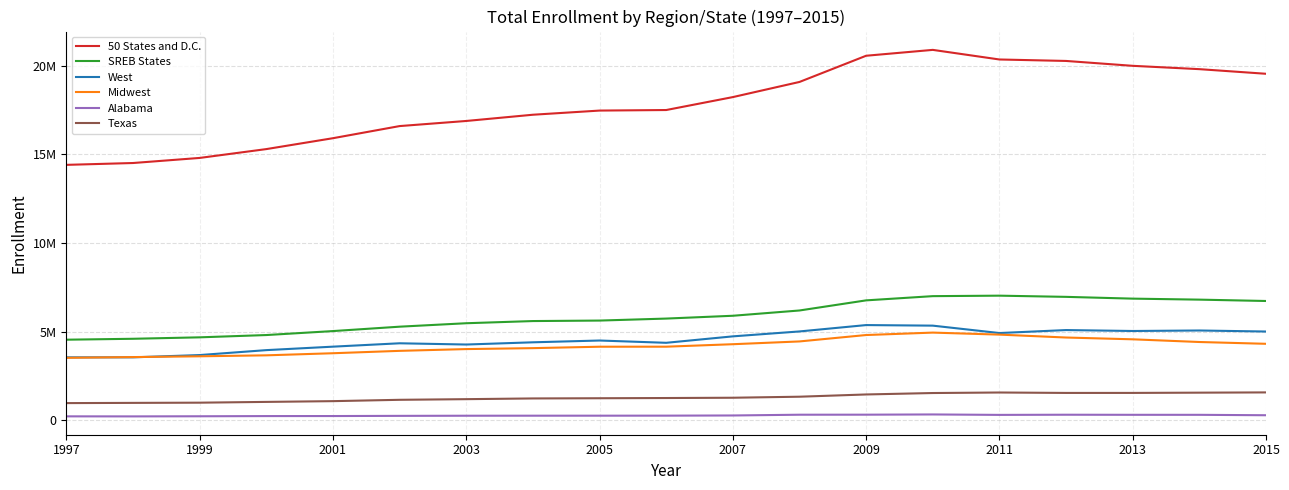

What is the value of the West point at the 14th from the left?

5337080